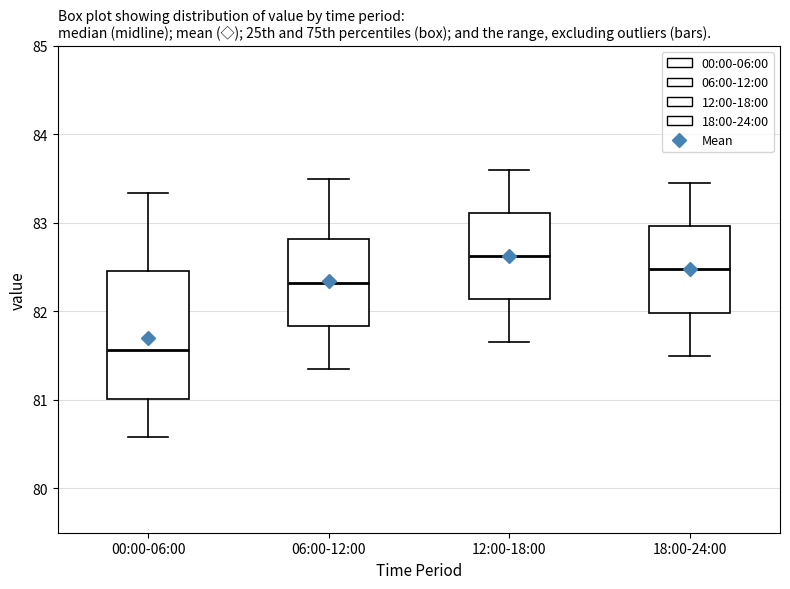

Comparing the boxes themselves (not the whiskers), which one is the tallest?

00:00-06:00